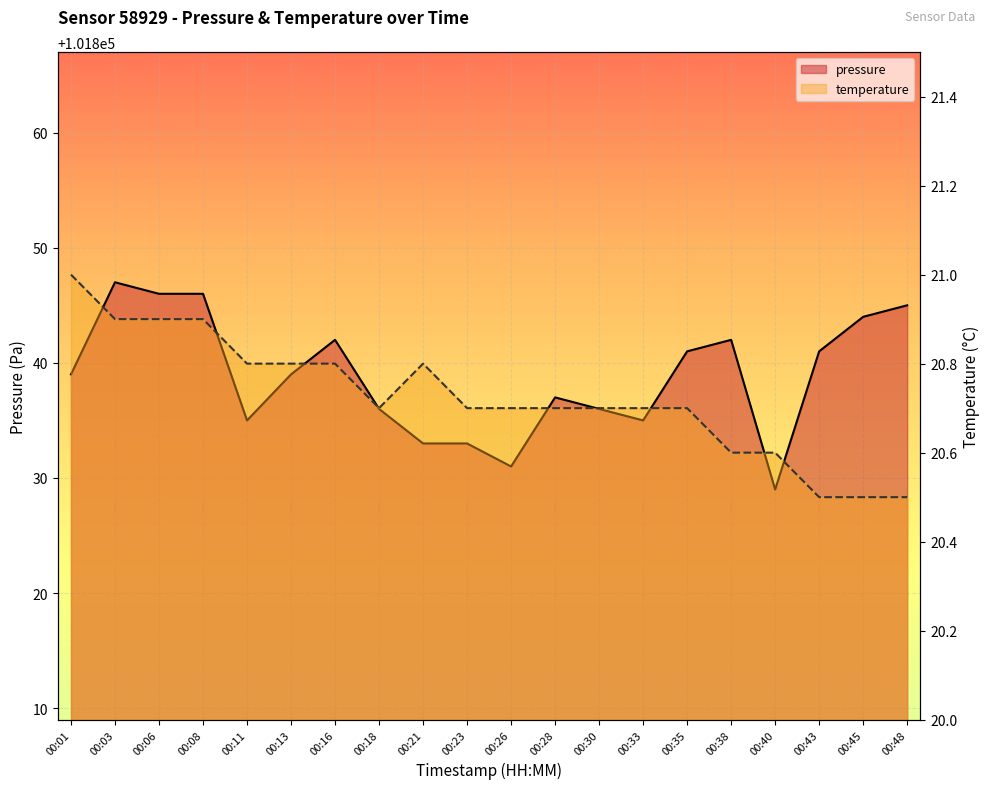

What is the sum of all pressure values?

2036777.0